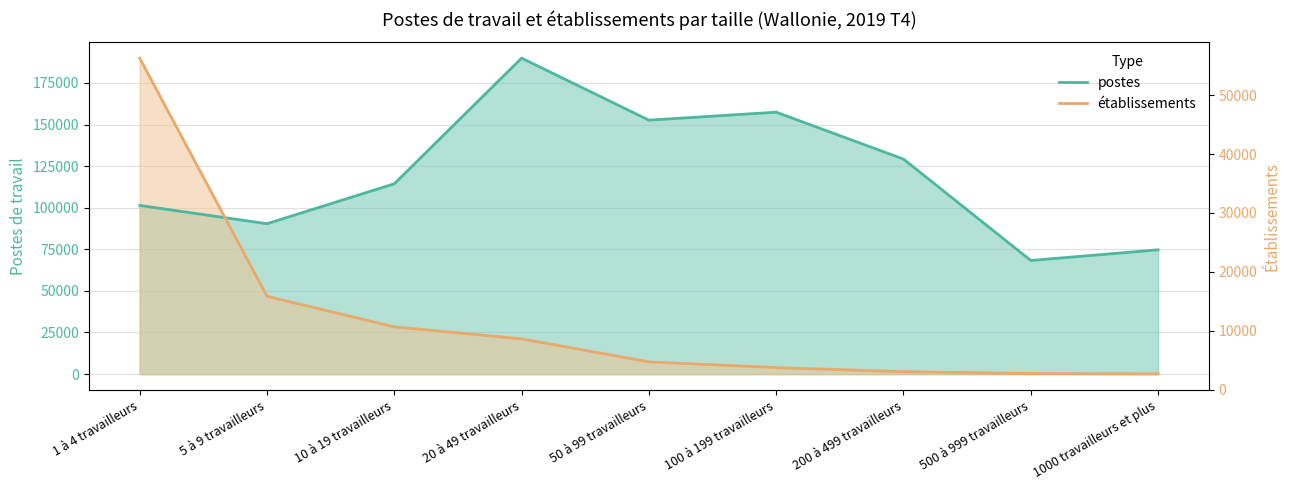

What is the sum of the établissements values at 1000 travailleurs et plus and 500 à 999 travailleurs?

483.8